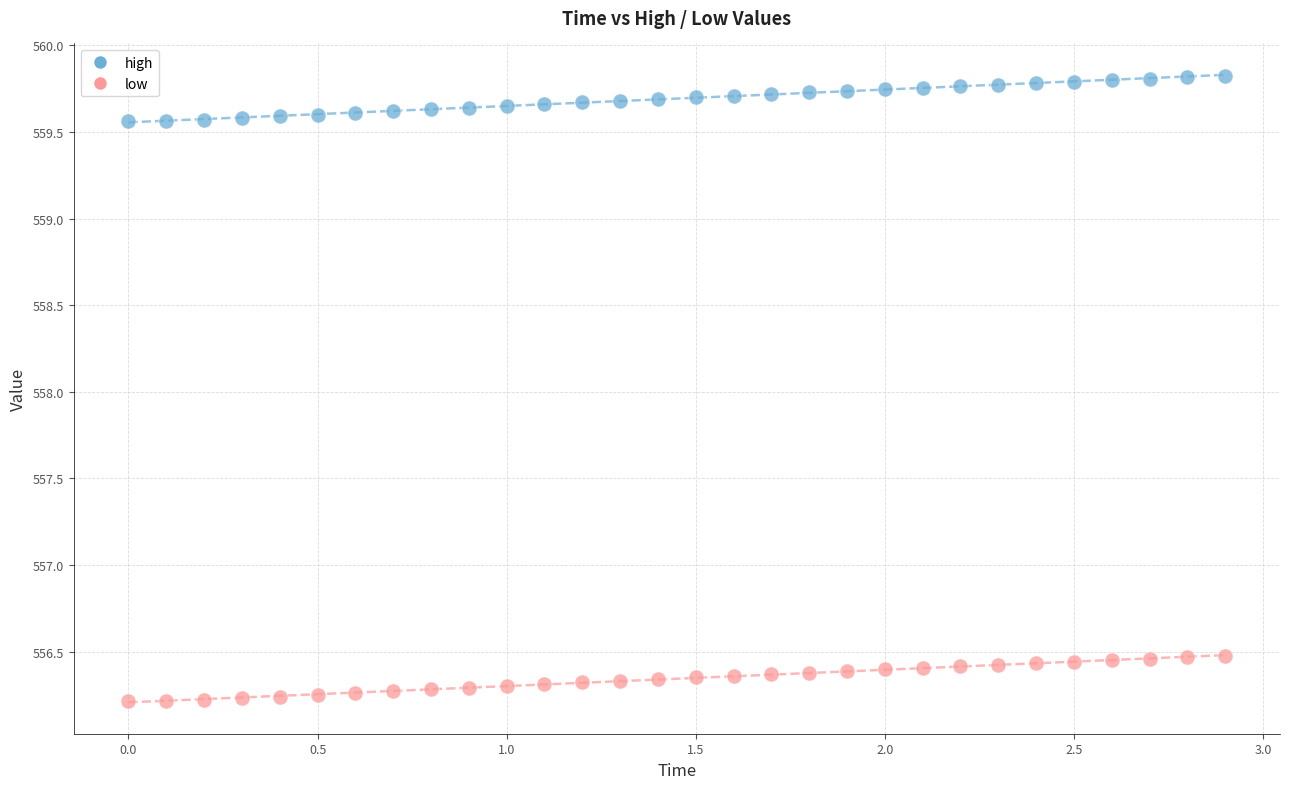

Which series reaches the minimum Y coordinate?

low